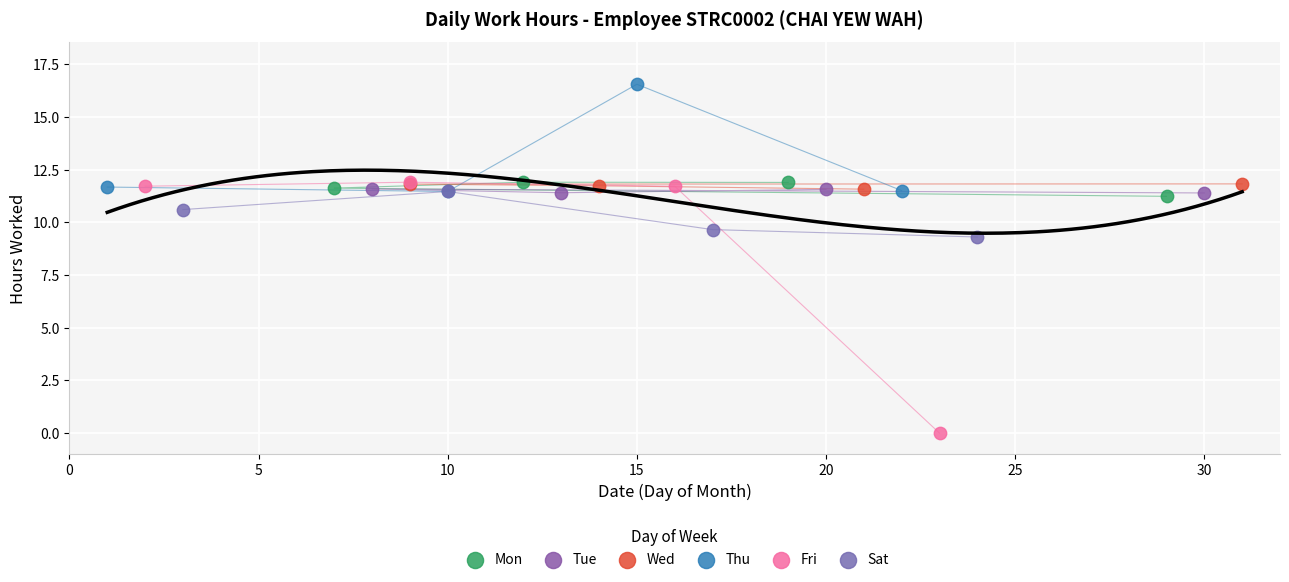

Which series has the widest spread of Y values?

Fri